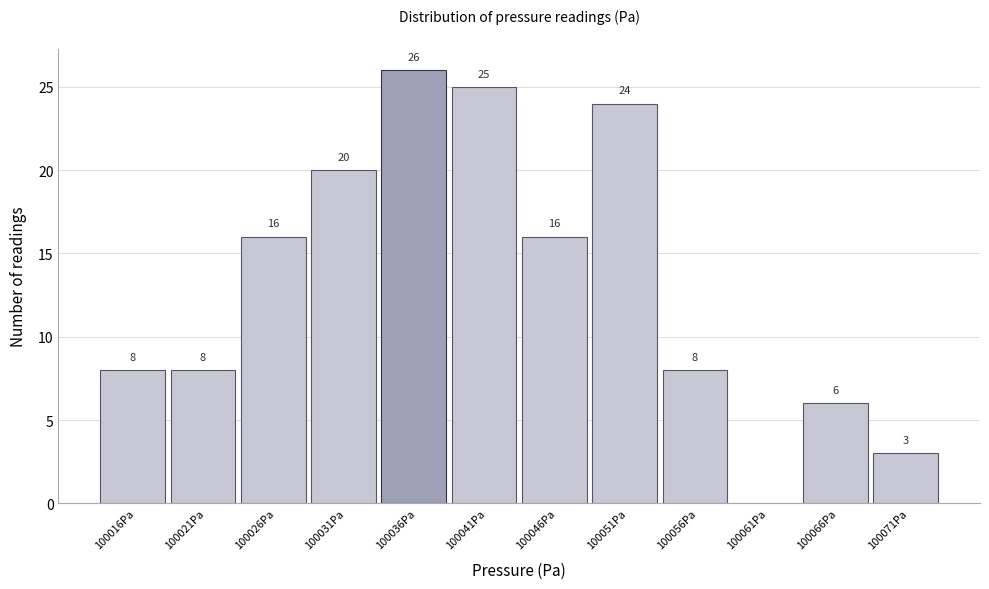

Over which range of the x-axis is the bar tallest?

100033.5 to 100038.5